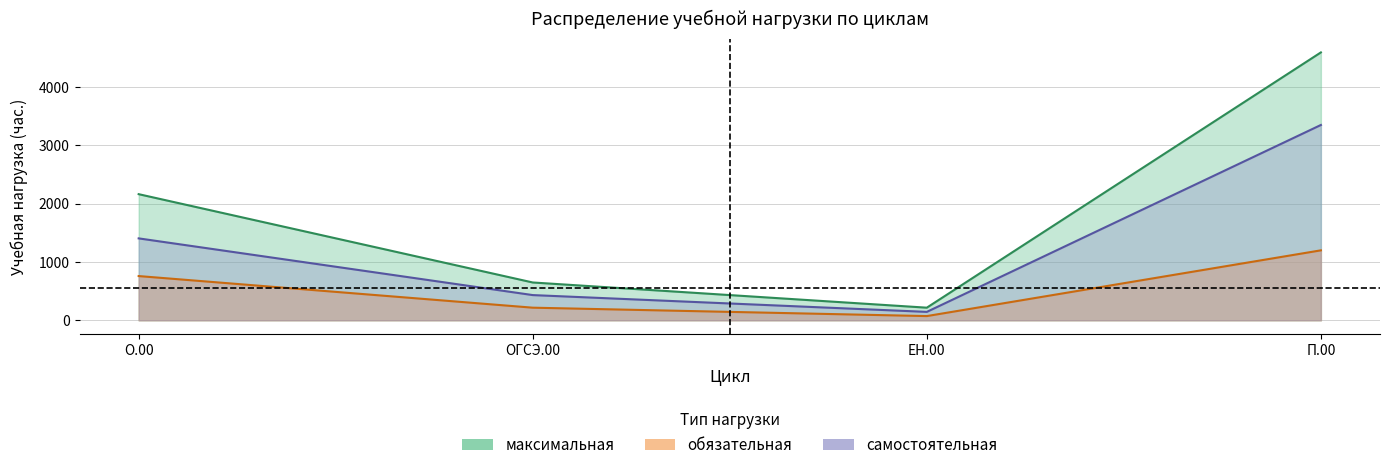

Does the chart have visible grid lines?

Yes